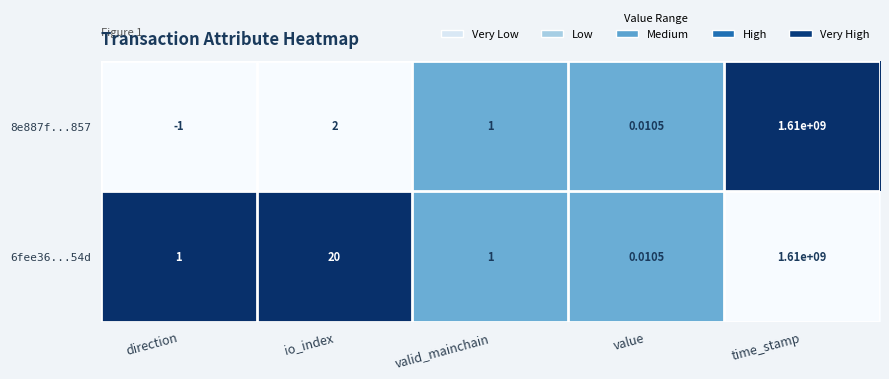

Count the number of categories in the chart.

5